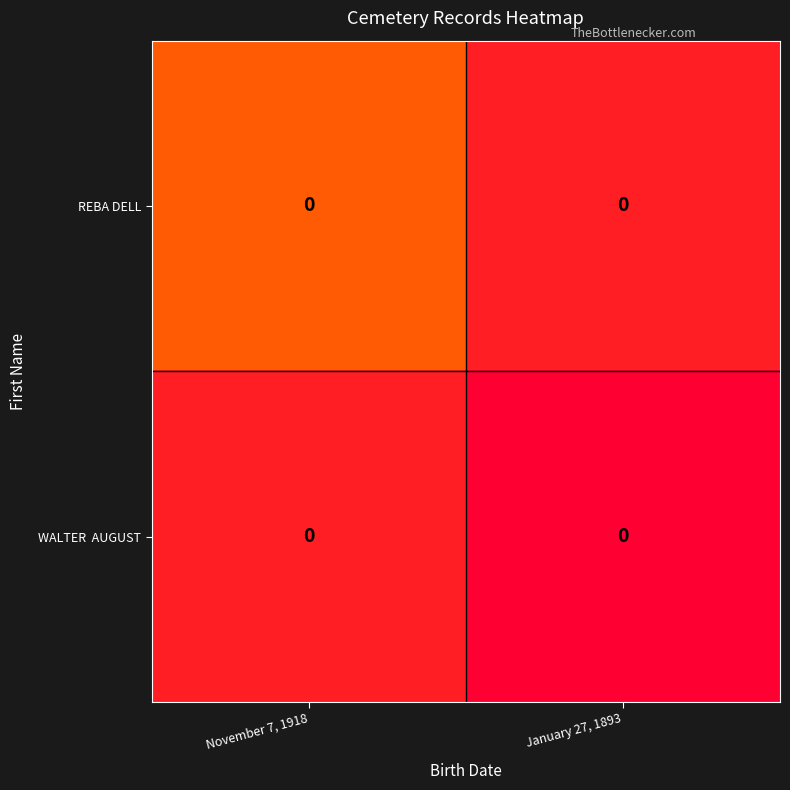

How many distinct data groups are displayed?

2